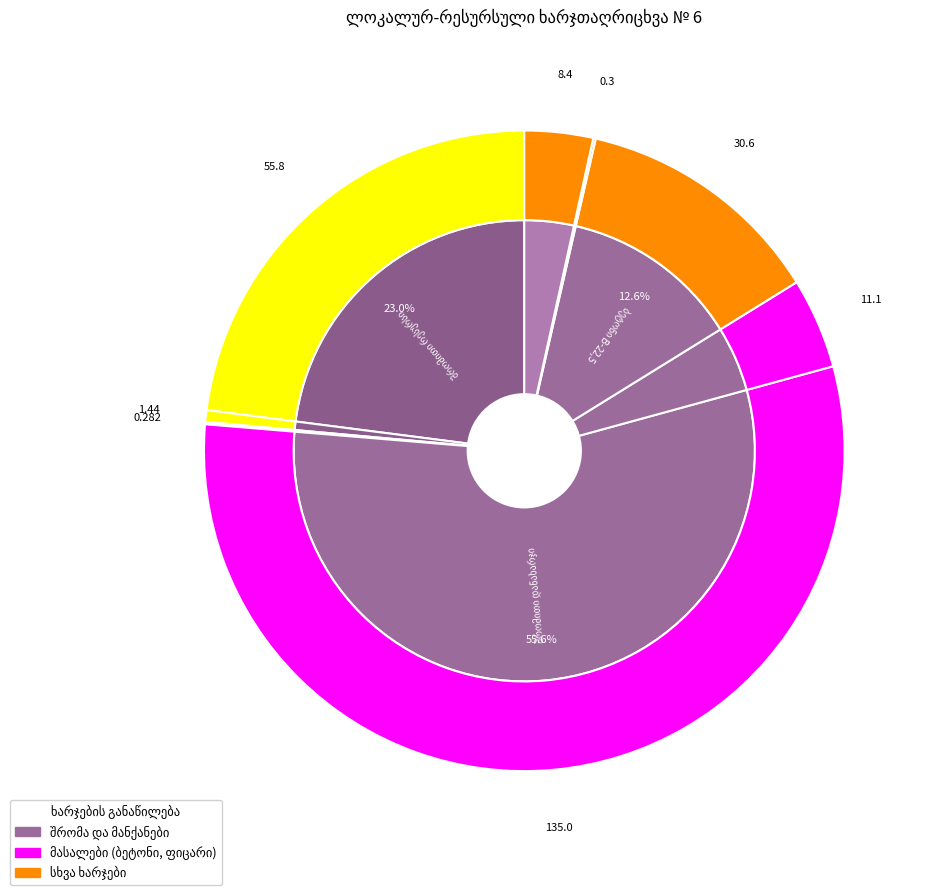

How many slices are in this pie chart?

8